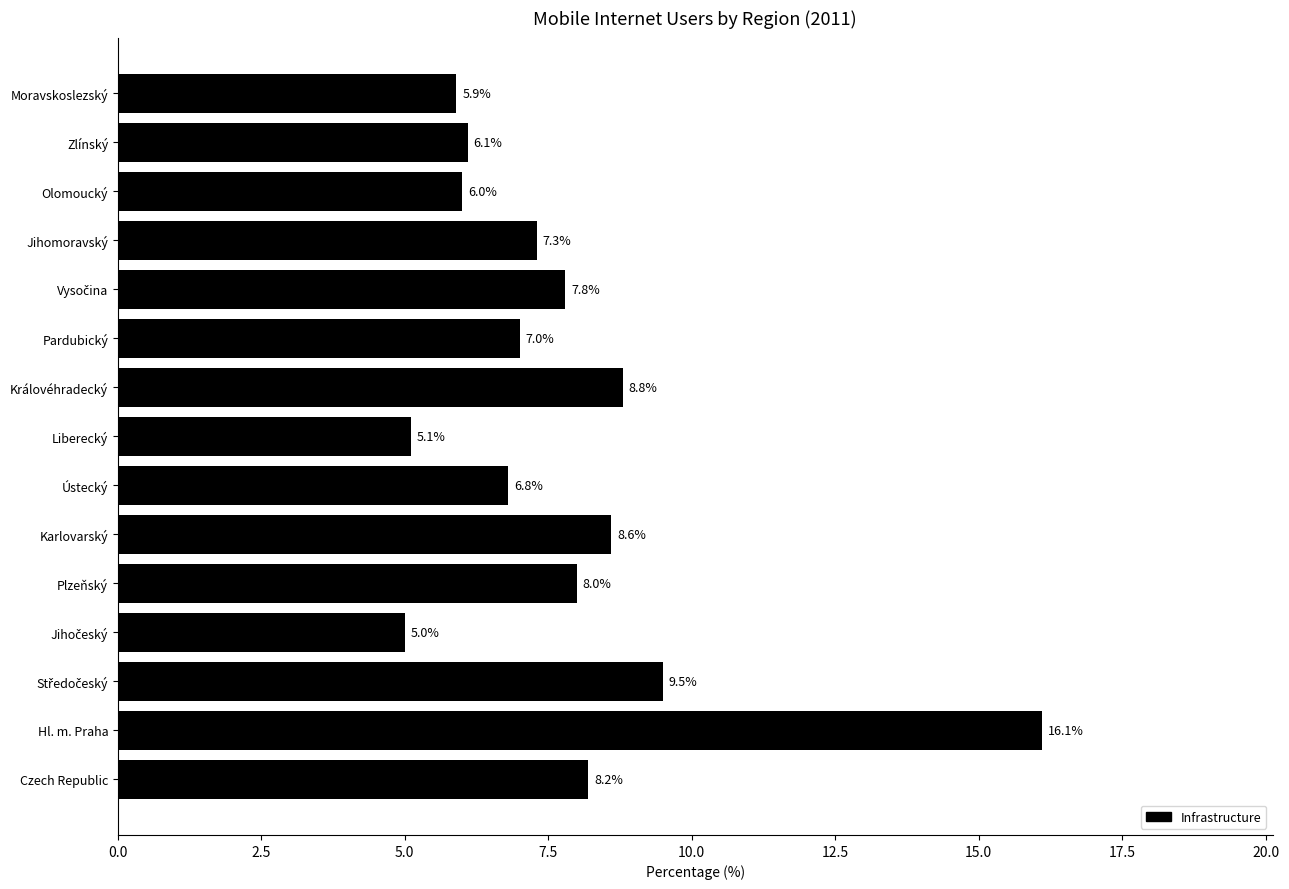

What is the difference between the maximum and minimum values?

11.1